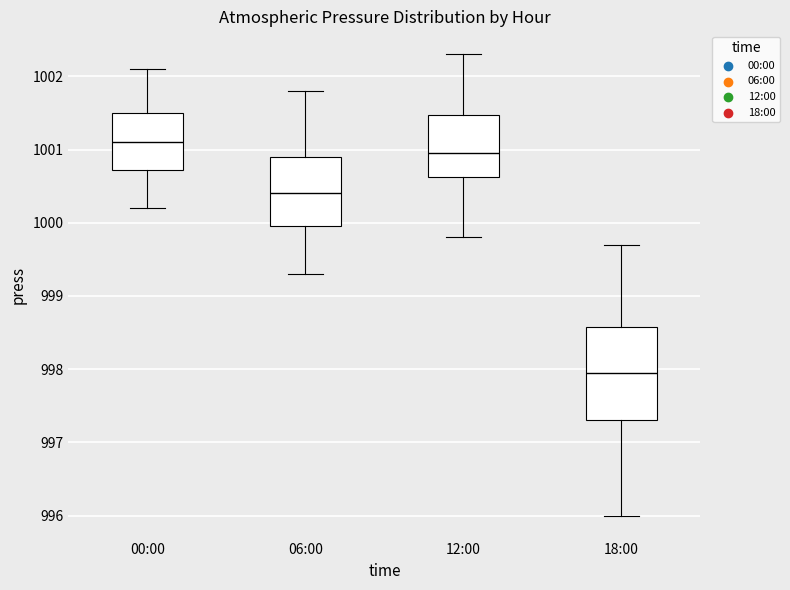

Which box's median line is the lowest?

18:00